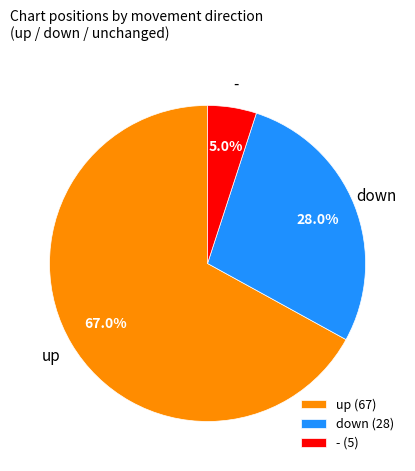

Which slice is the largest?

up